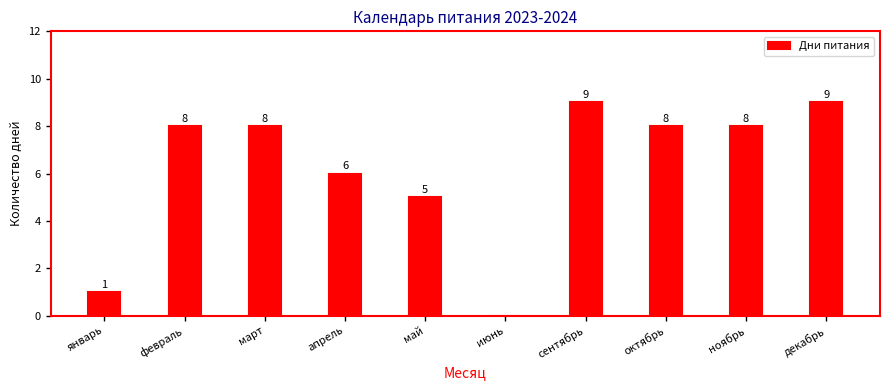

Reading left to right, extract all data points from this chart.

январь=1	февраль=8	март=8	апрель=6	май=5	июнь=0	сентябрь=9	октябрь=8	ноябрь=8	декабрь=9